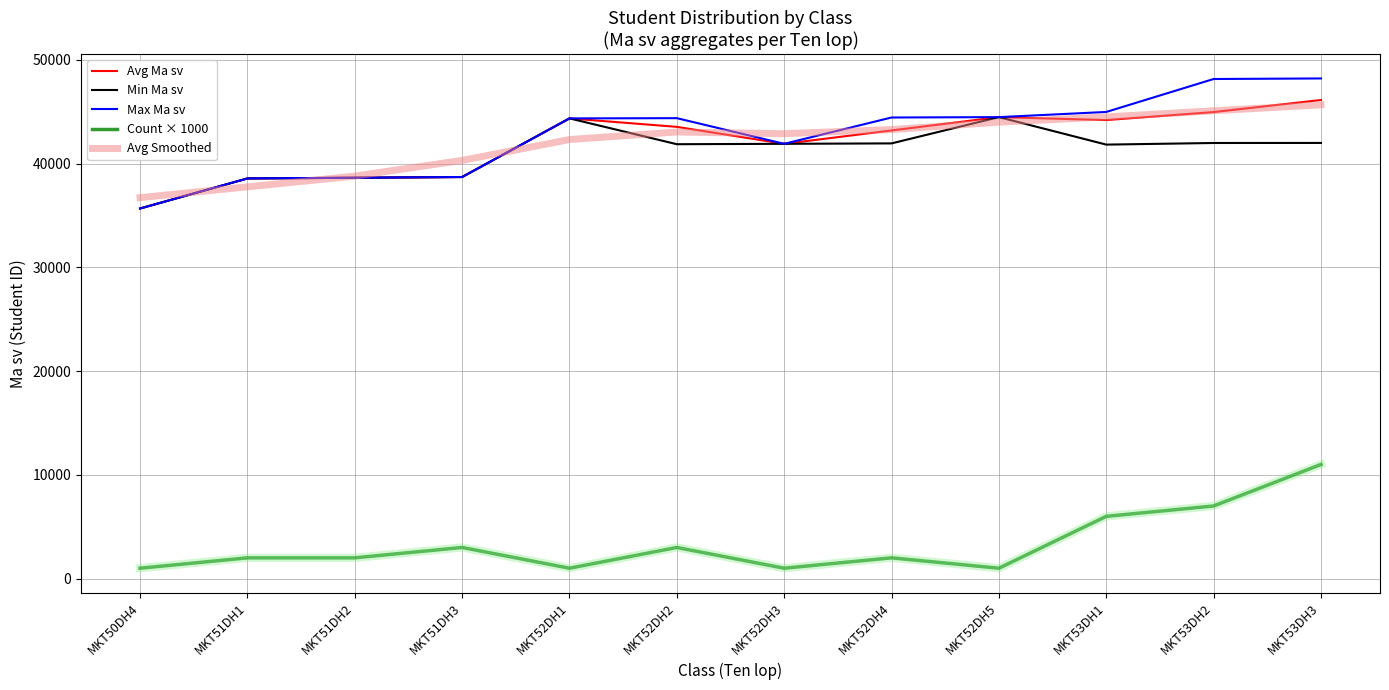

Is the value of Max Ma sv at MKT53DH3 greater than the value of Count × 1000 at MKT51DH3?

Yes